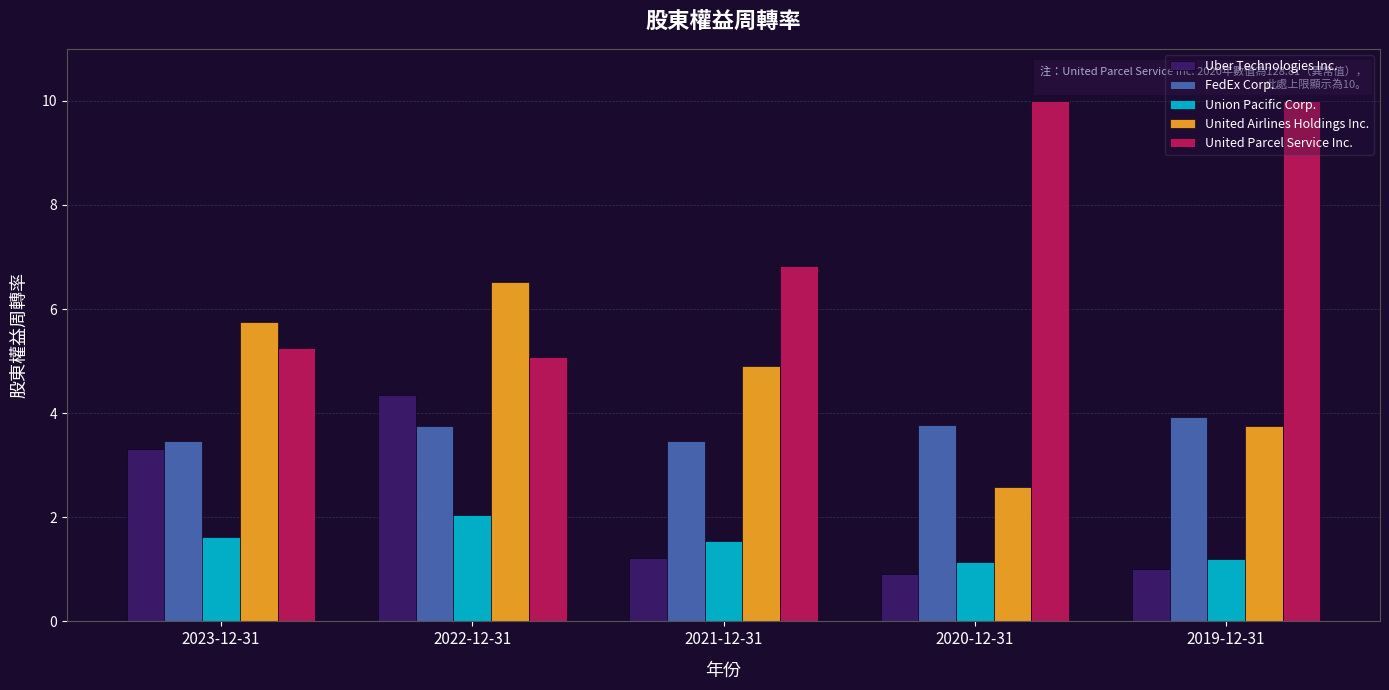

What is the sum of the United Parcel Service Inc. values at 2019-12-31 and 2023-12-31?

15.3